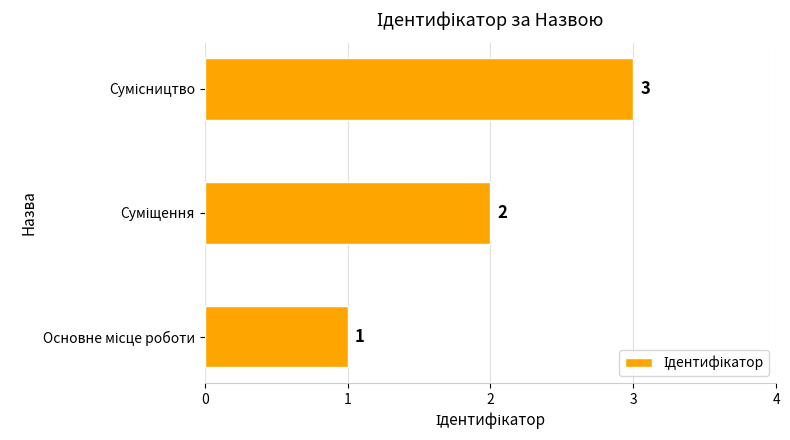

Are the bars horizontal?

Yes